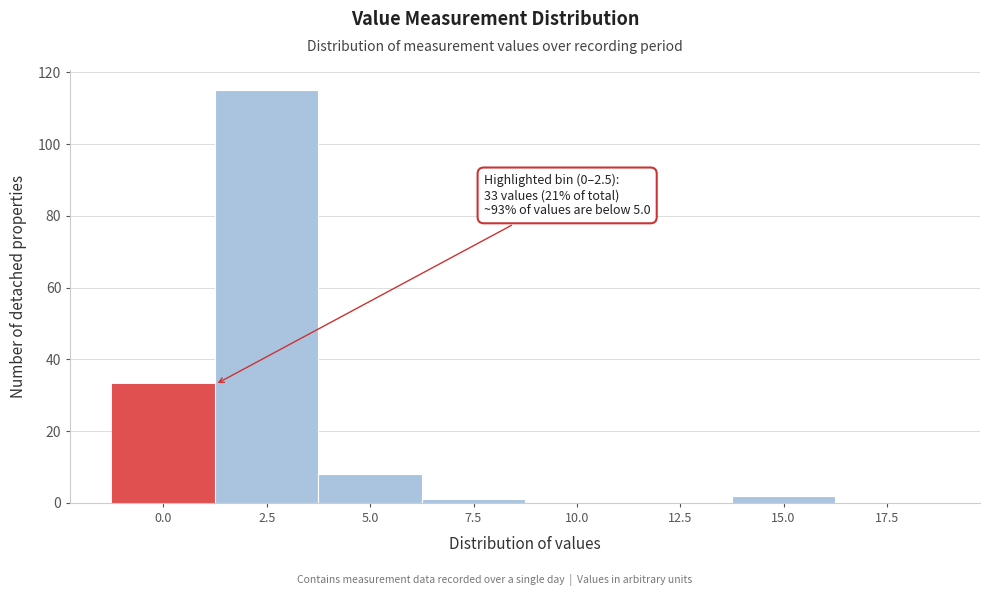

Reading right to left, list all the values displayed in this chart.

17.5=0	15.0=2	12.5=0	10.0=0	7.5=1	5.0=8	2.5=115	0.0=33